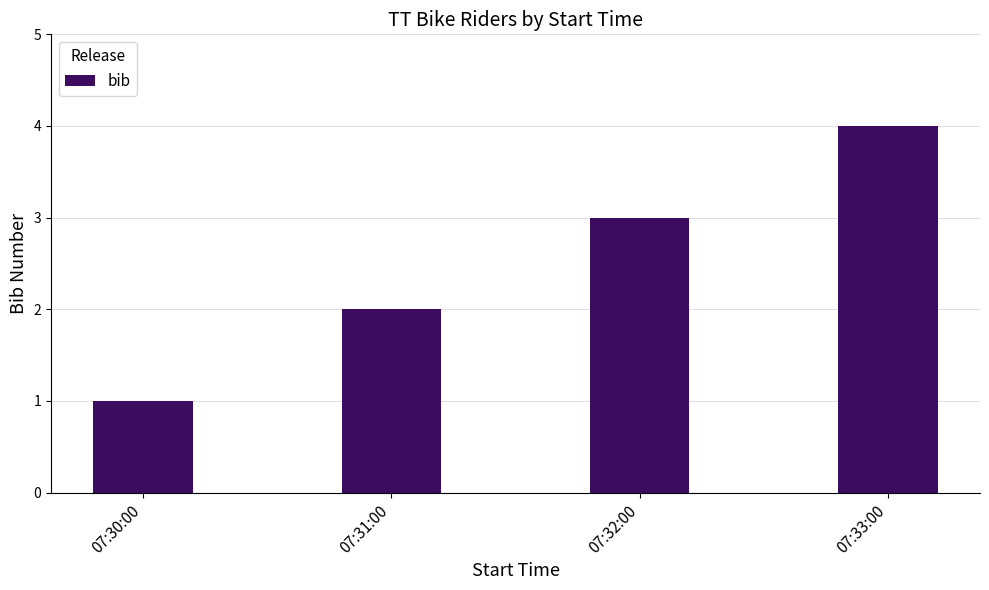

Read the value at 07:32:00.

3